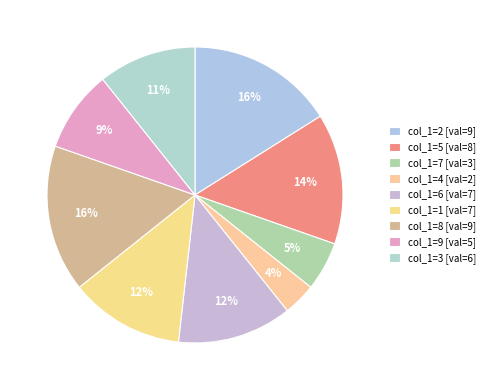

Count the number of slices in the pie.

9